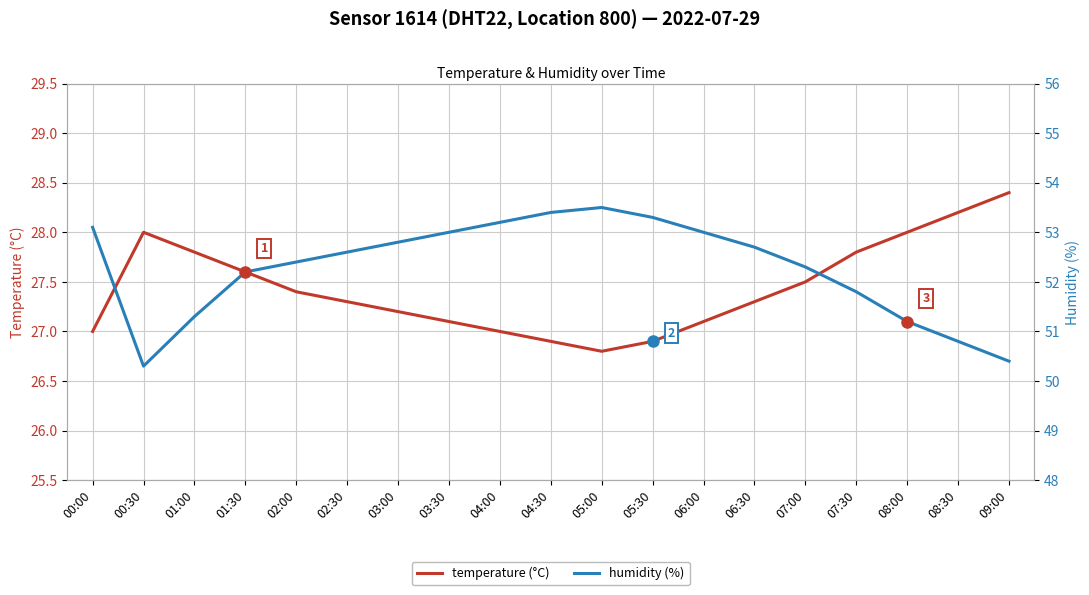

What is the value of the humidity (%) point at the 12th from the left?

53.3